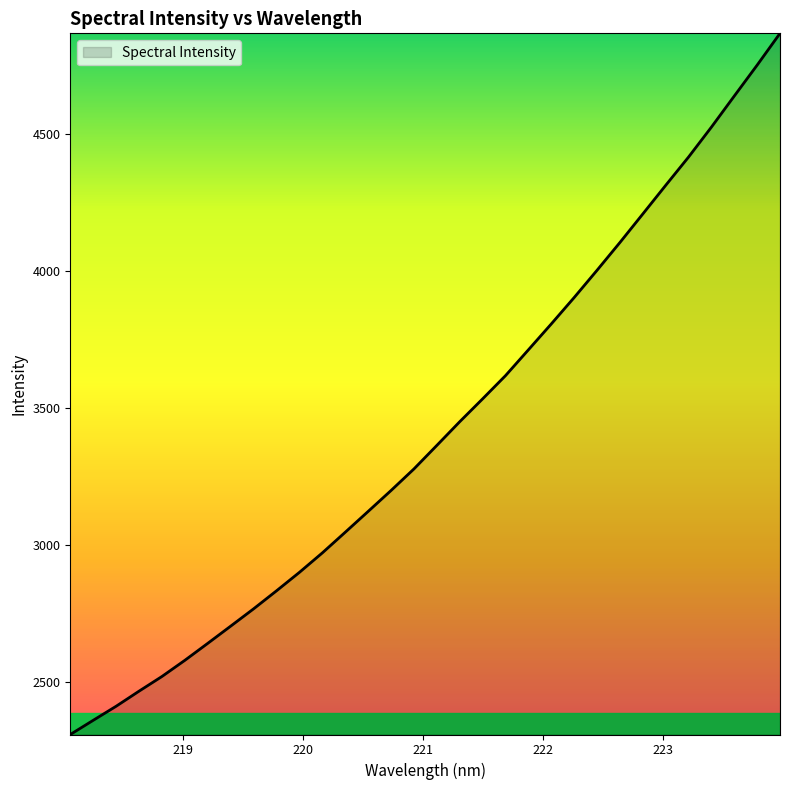

What is the average value?

3416.1